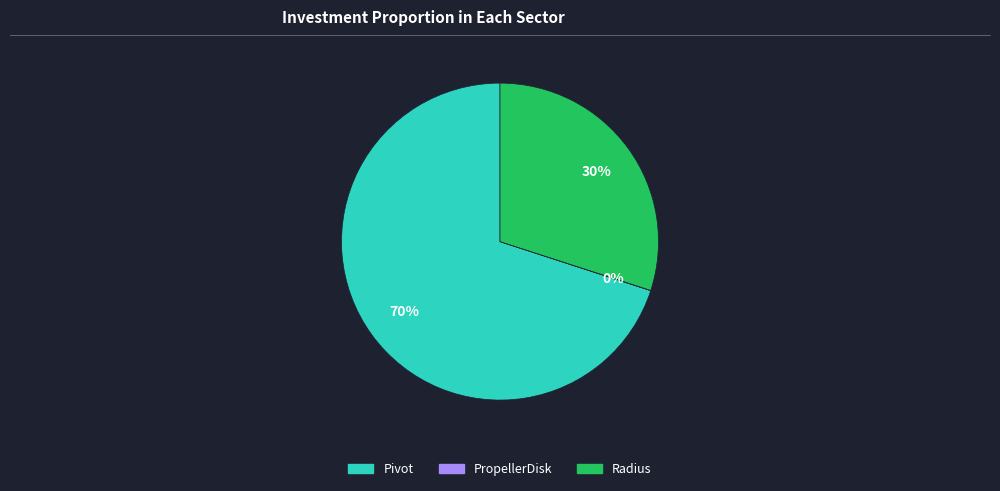

Does any single category account for the majority?

Yes